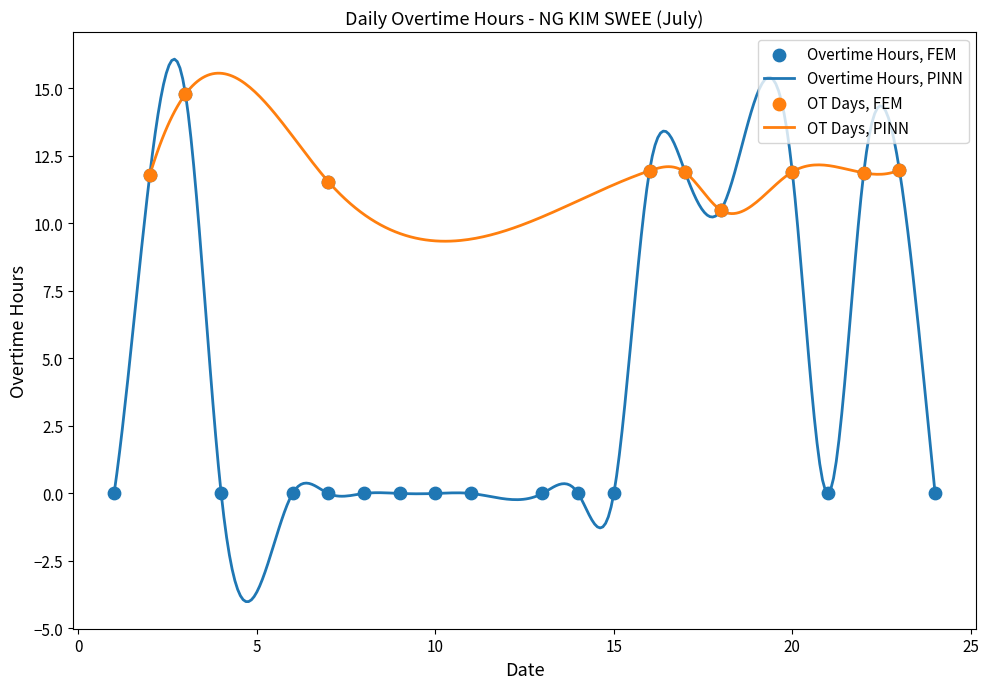

Between 2 and 13, which is larger?

2